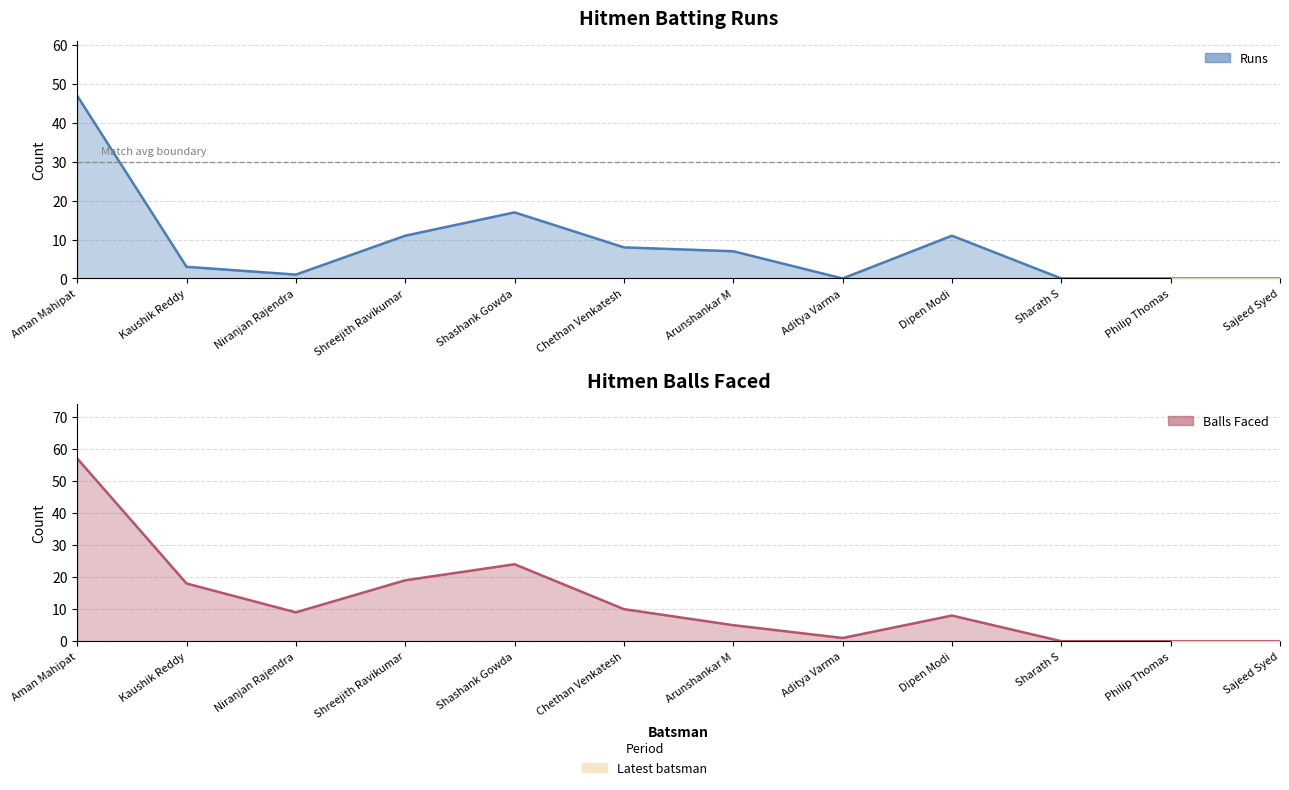

Does the chart display data point markers on the line(s)?

No